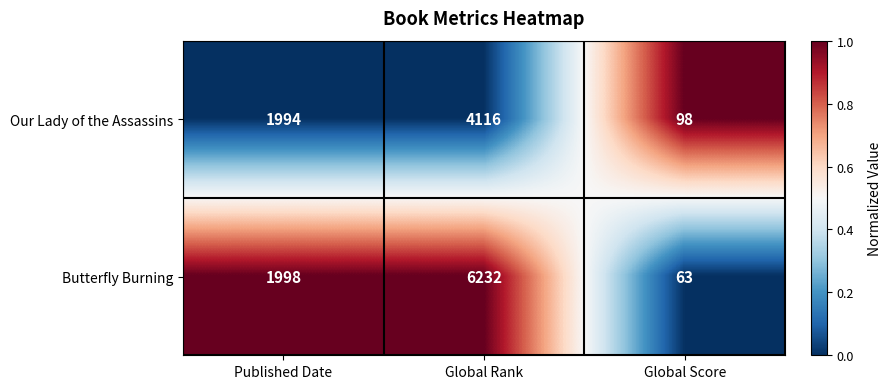

Which category has the lowest value across all series?

Global Score